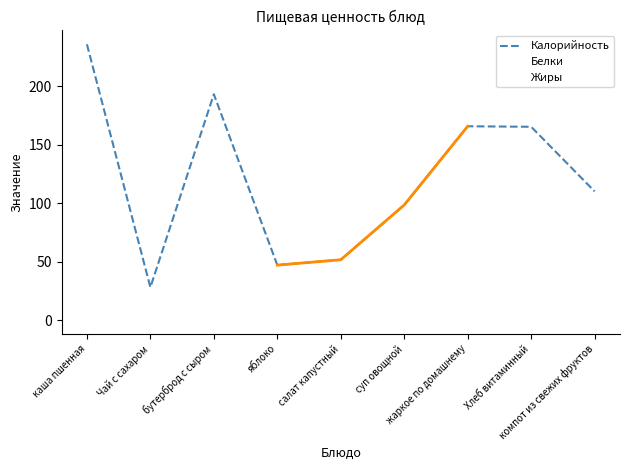

What is the value of the Жиры point at the 5th from the left?

3.0